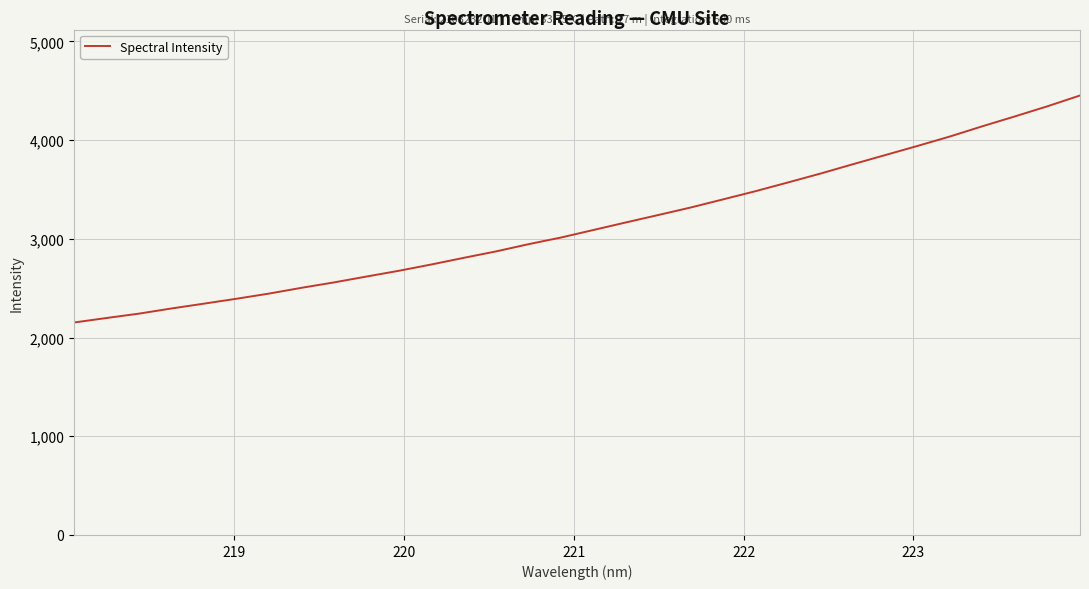

What is the difference between the maximum and minimum values?

2299.1